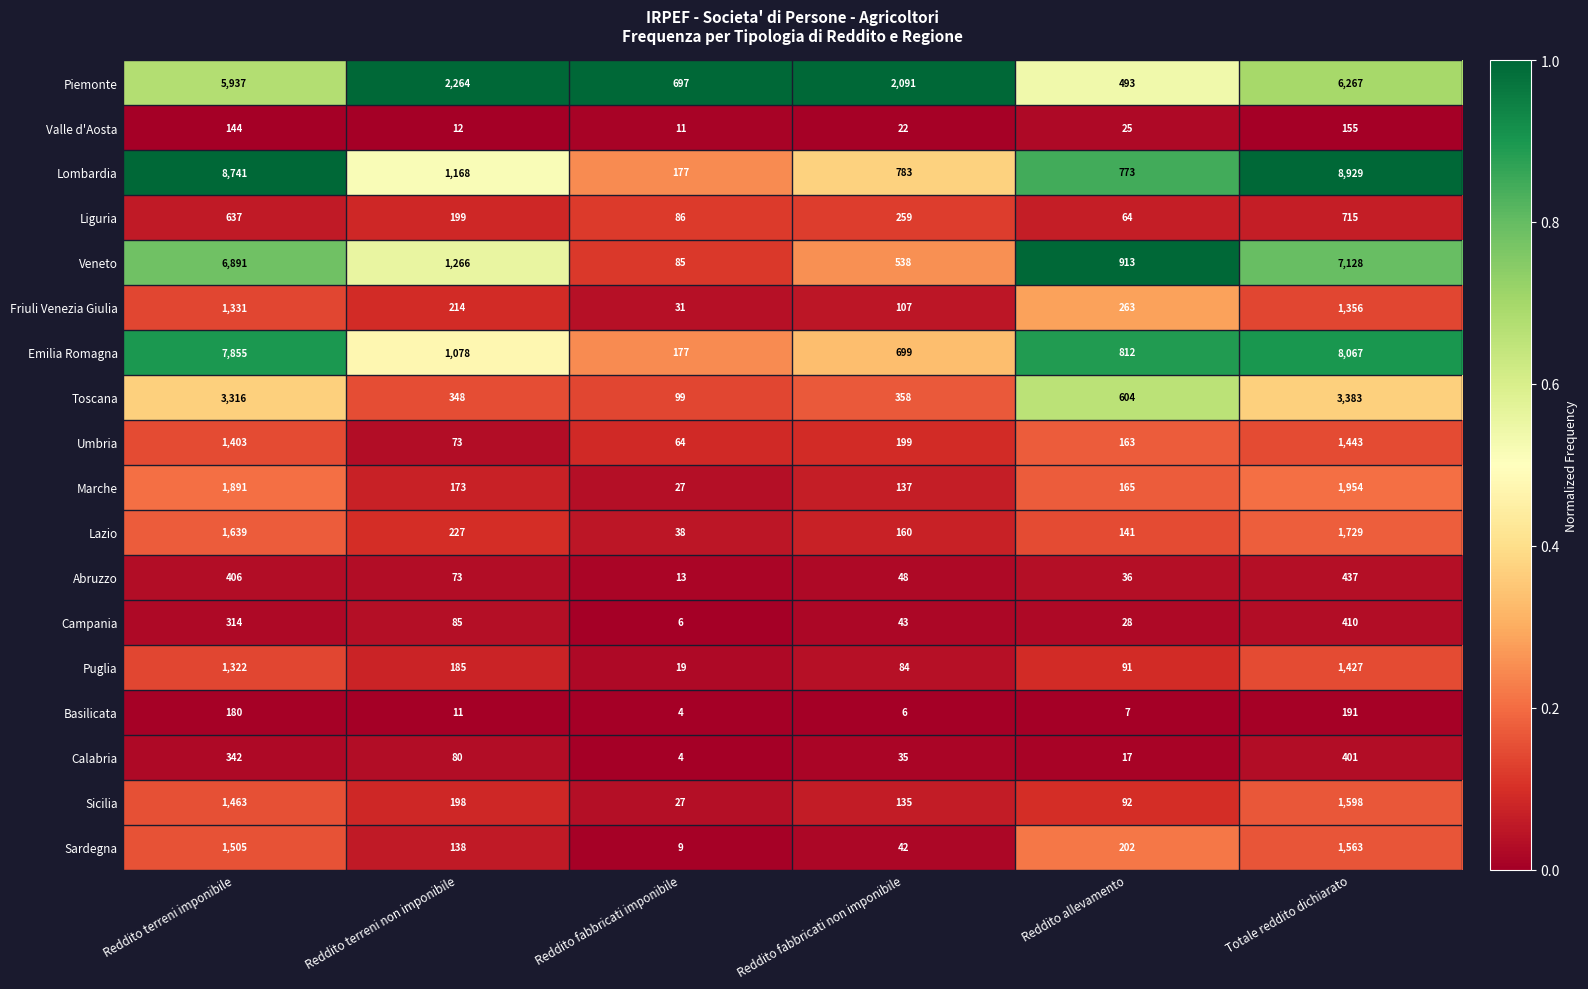

What is the spread (max minus min) of values at Reddito fabbricati non imponibile?

2085